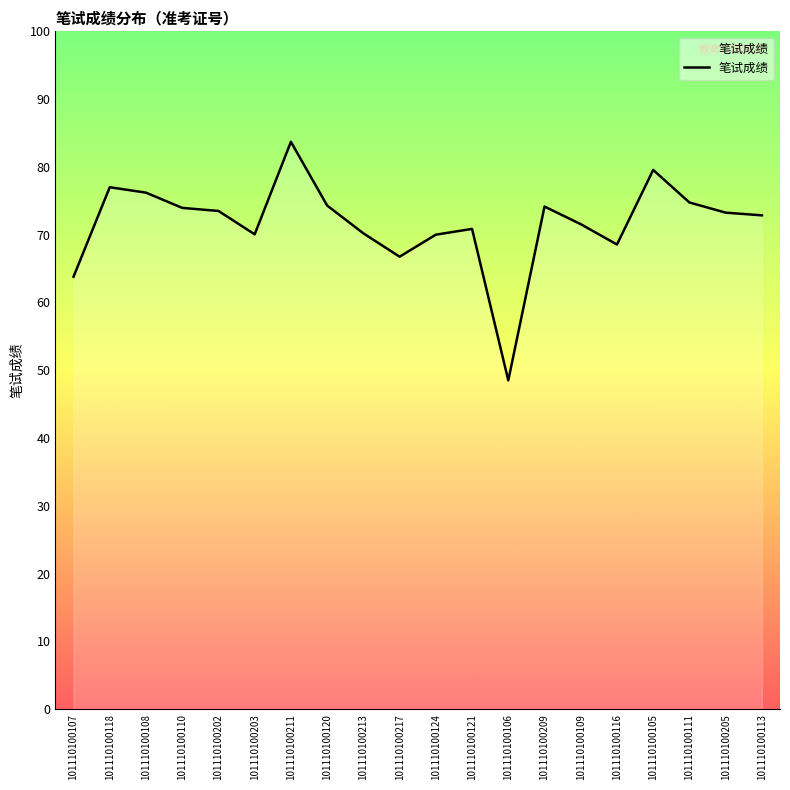

What is the ratio of the value at 101110100213 to the value at 101110100110?

0.9